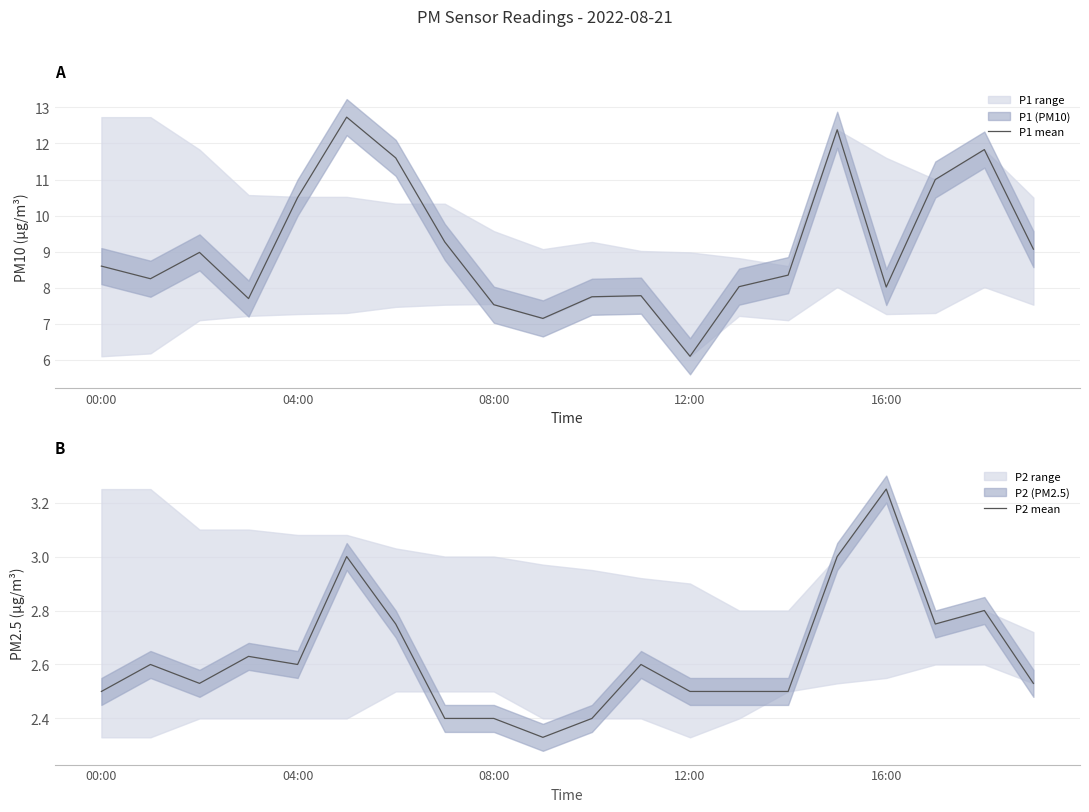

What is the difference between the maximum and minimum values in the P2 mean series?

0.9